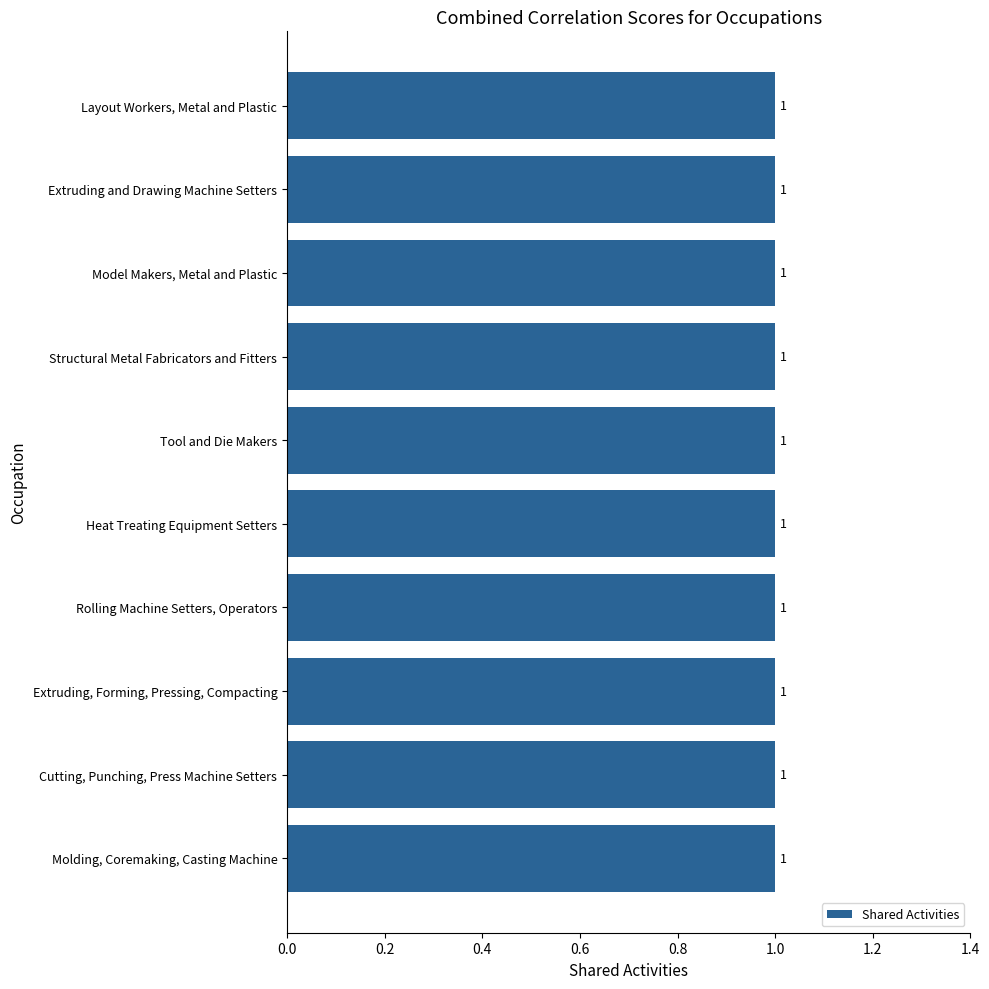

Which category has the lowest value across all series?

Layout Workers, Metal and Plastic